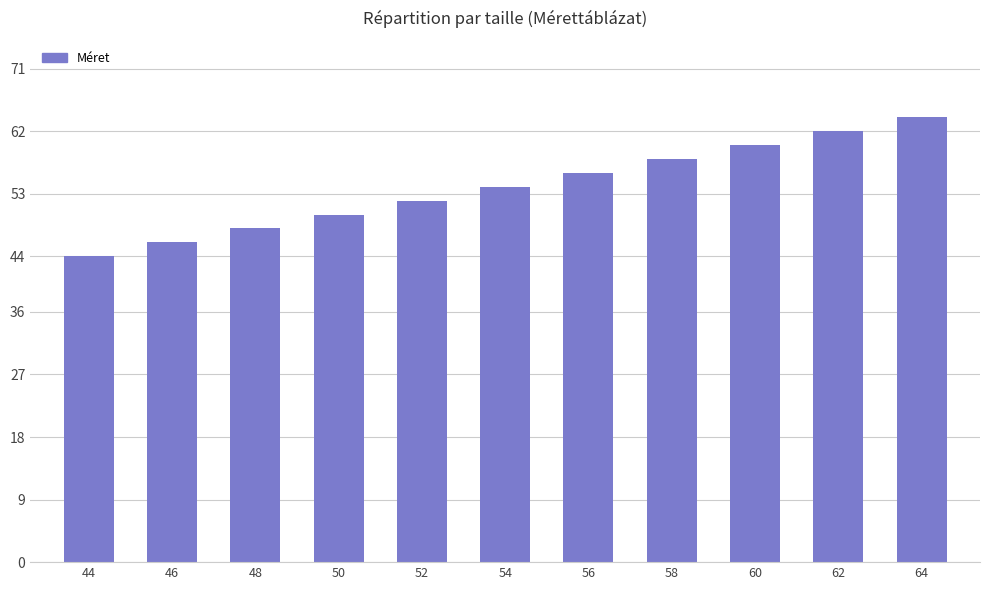

How many bars are there in total?

11